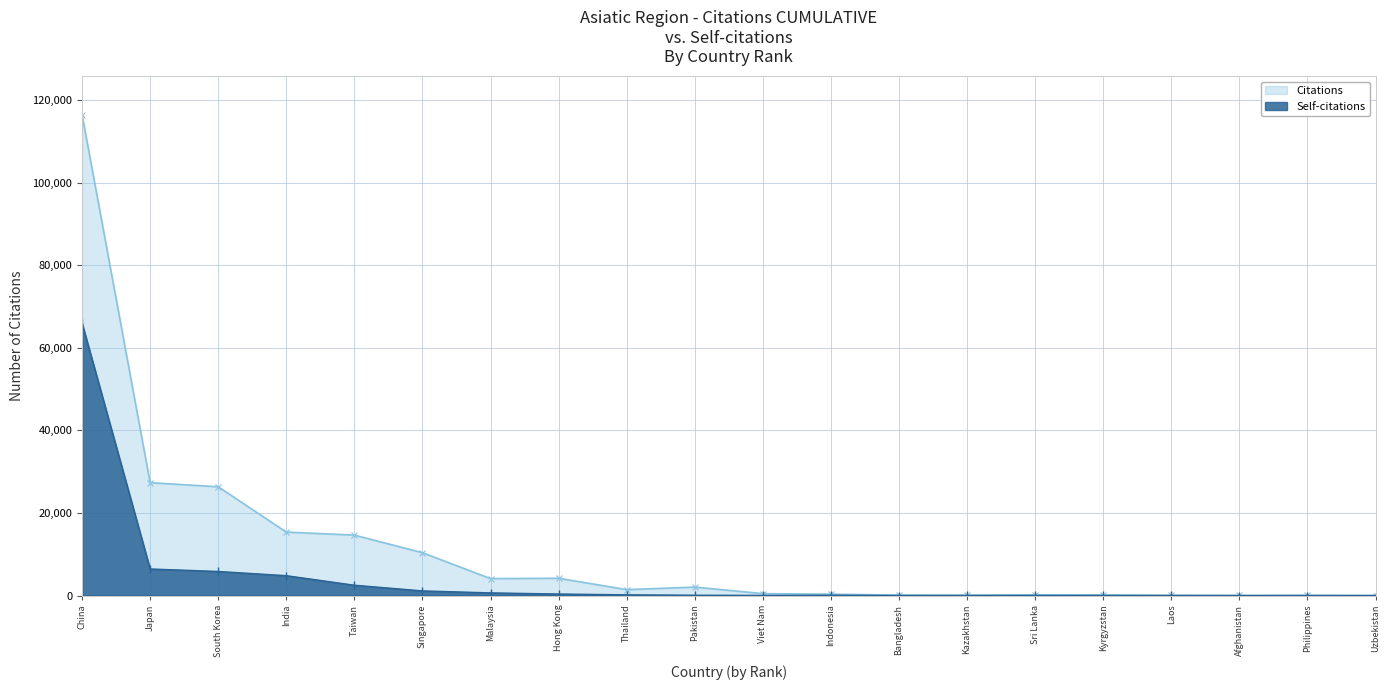

What is the sum of all Self-citations values?

88063